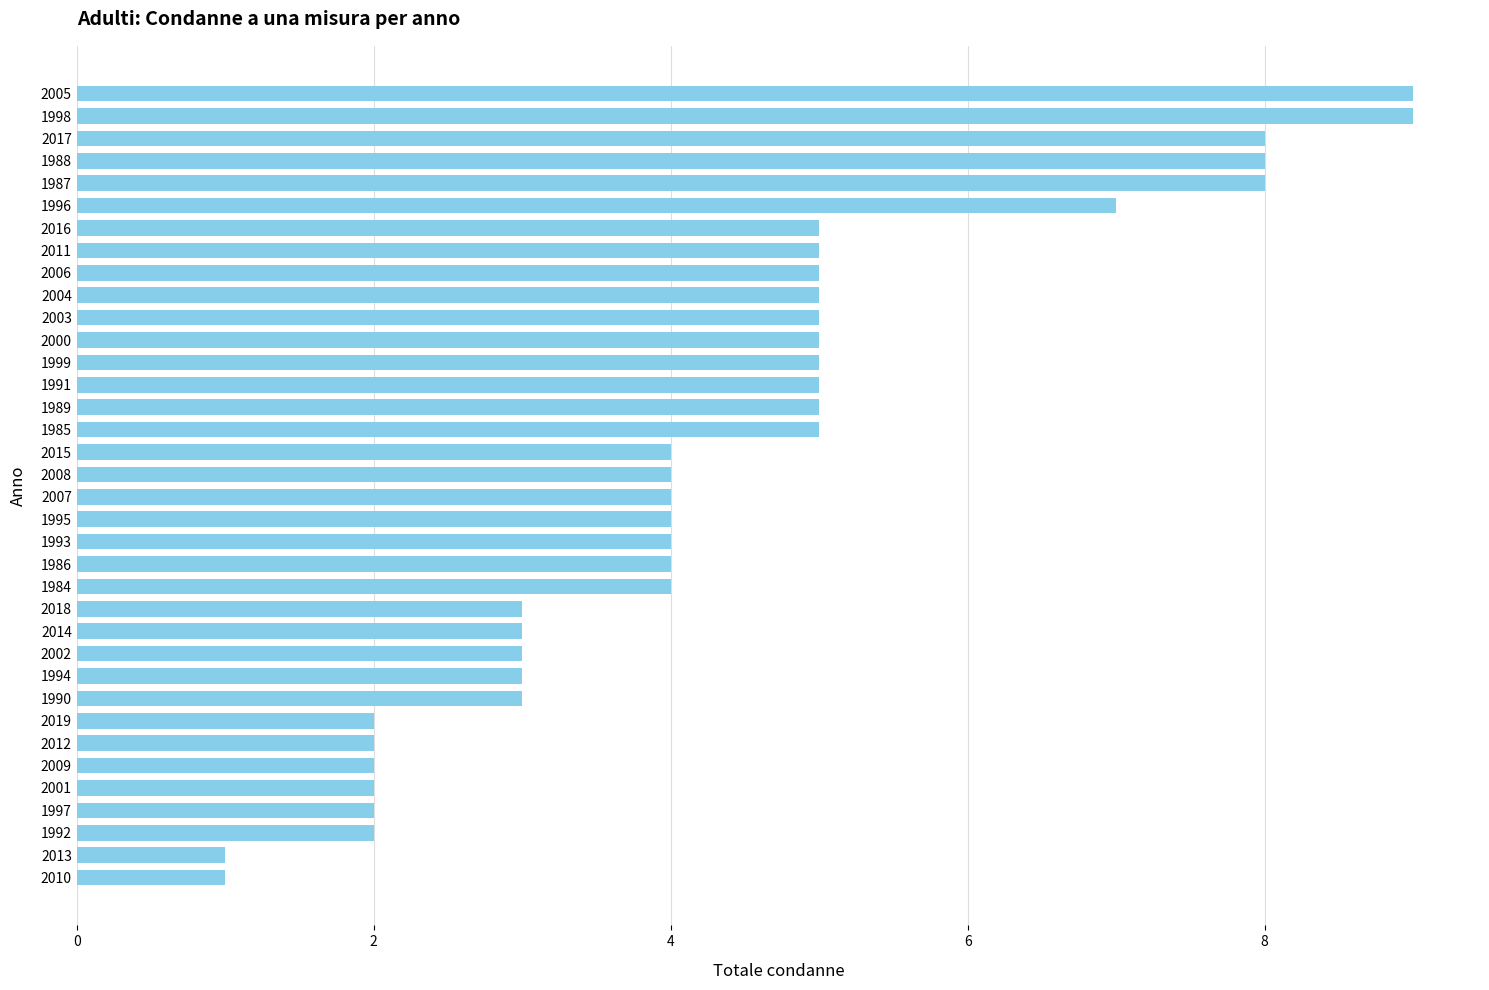

True or false: the data shows 4 at 2008.

True